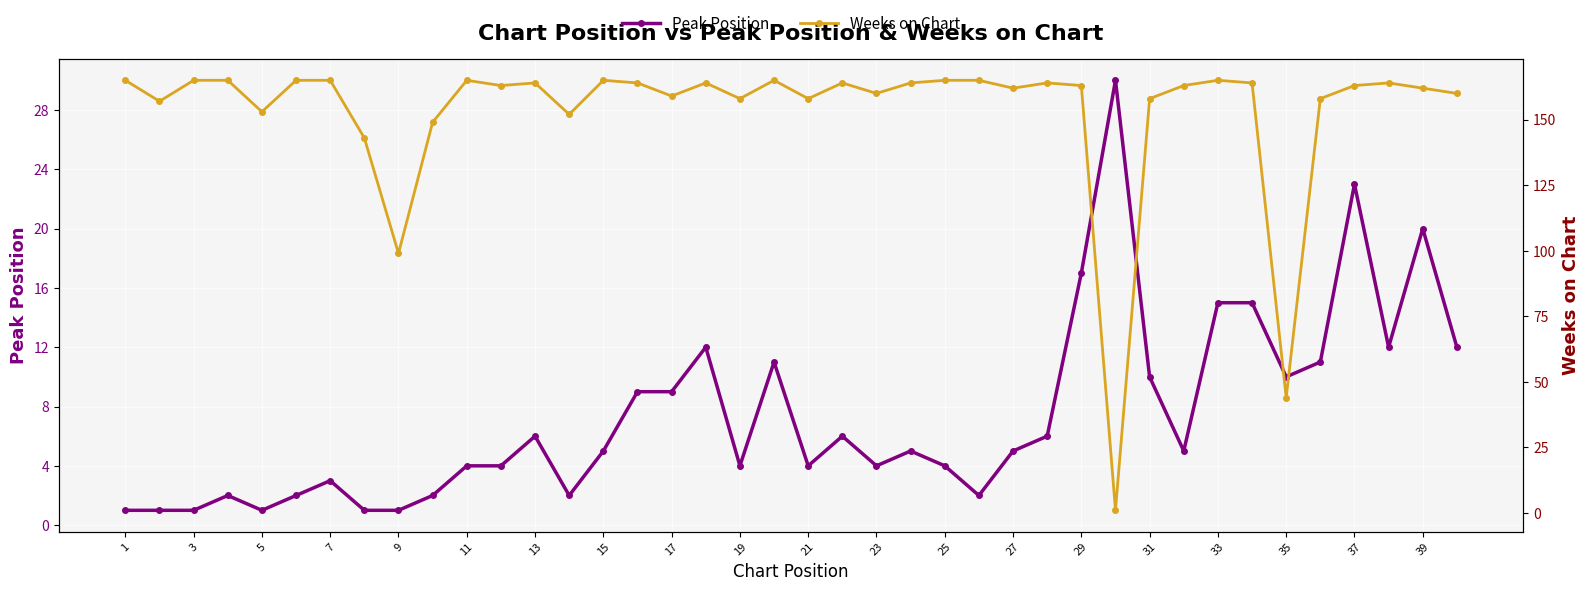

Rank the series by their maximum value, from highest to lowest.

Weeks on Chart, Peak Position